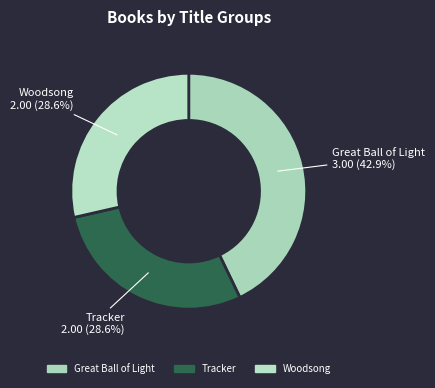

How much of the chart is everything except Great Ball of Light?

57.1%